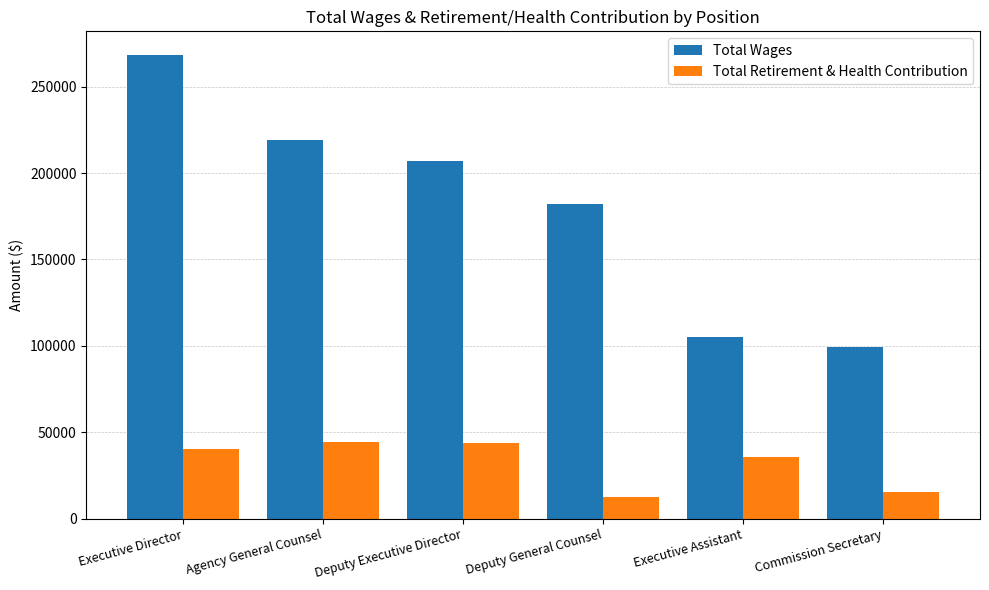

The Total Retirement & Health Contribution series shows 61313 at Executive Director. True or false?

False